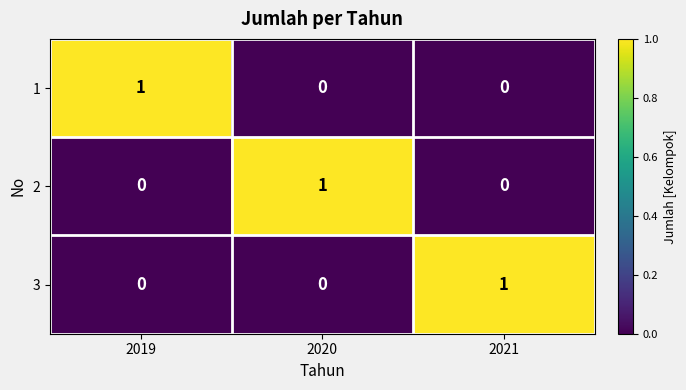

How many 2 values are between 0 and 1?

3